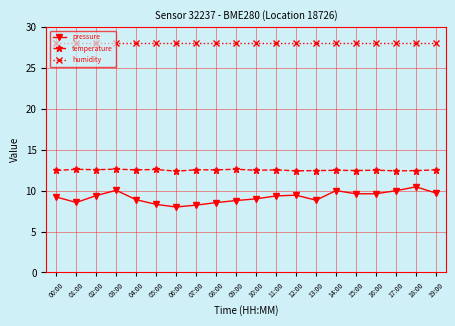

What is the minimum value for pressure?

8.0